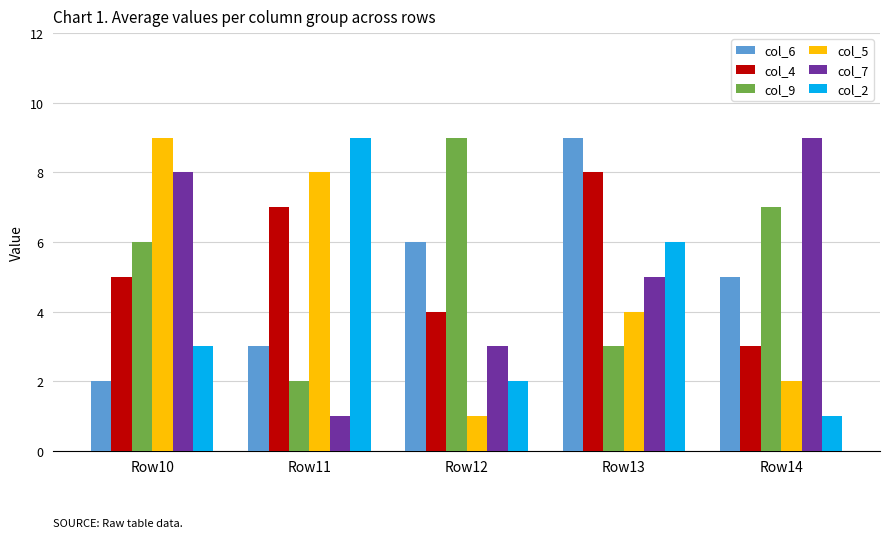

What is the total value across all series at Row13?

35